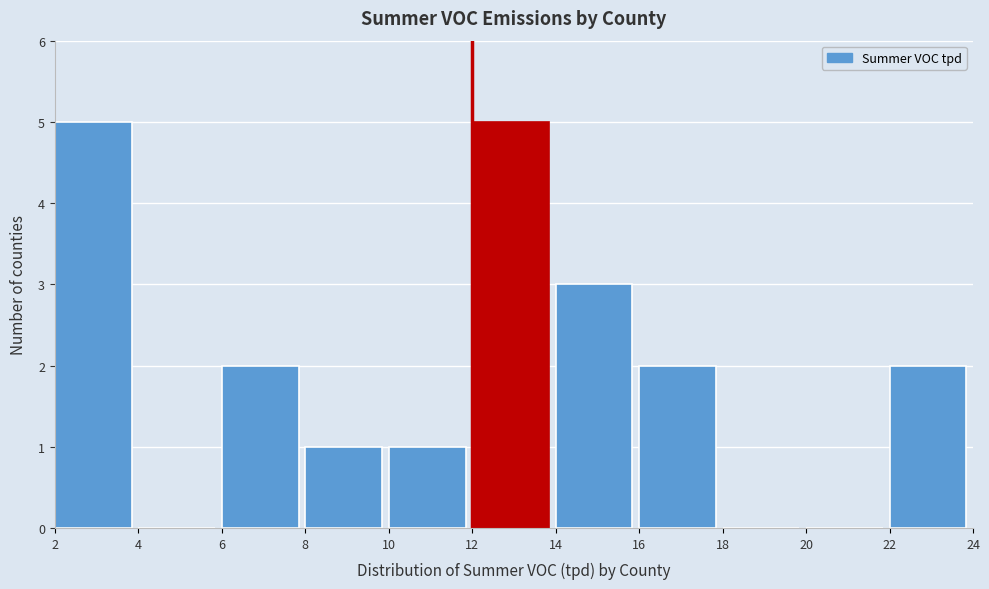

Reading left to right, transcribe this chart: for each bar, give the range it covers on the x-axis and its height. The values are not printed on the chart, so give them approximately, as read against the axis.

2 to 4: 5
4 to 6: 0
6 to 8: 2
8 to 10: 1
10 to 12: 1
12 to 14: 5
14 to 16: 3
16 to 18: 2
18 to 20: 0
20 to 22: 0
22 to 24: 2